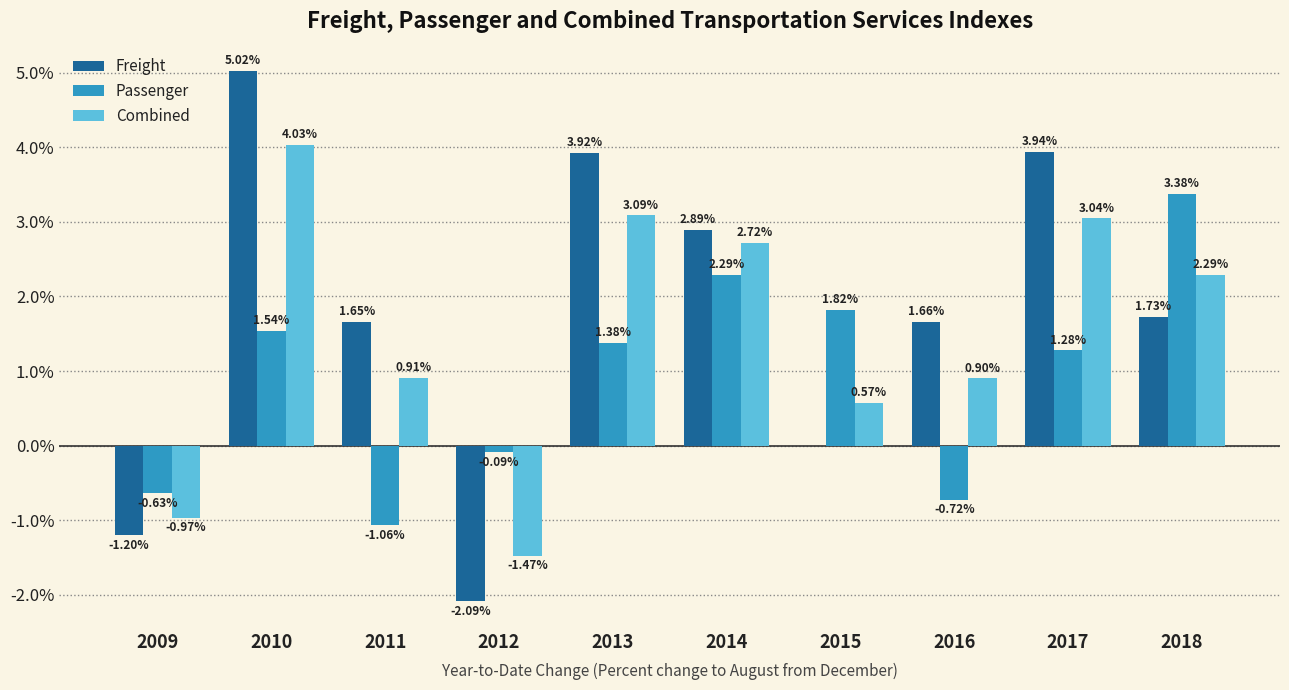

At which category is the sum across all series the highest?

2010